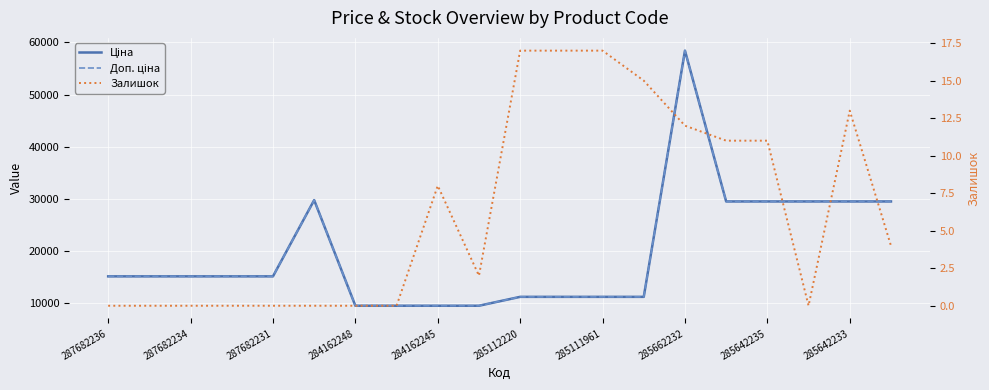

What is the label of the 19th point from the right?

287682234